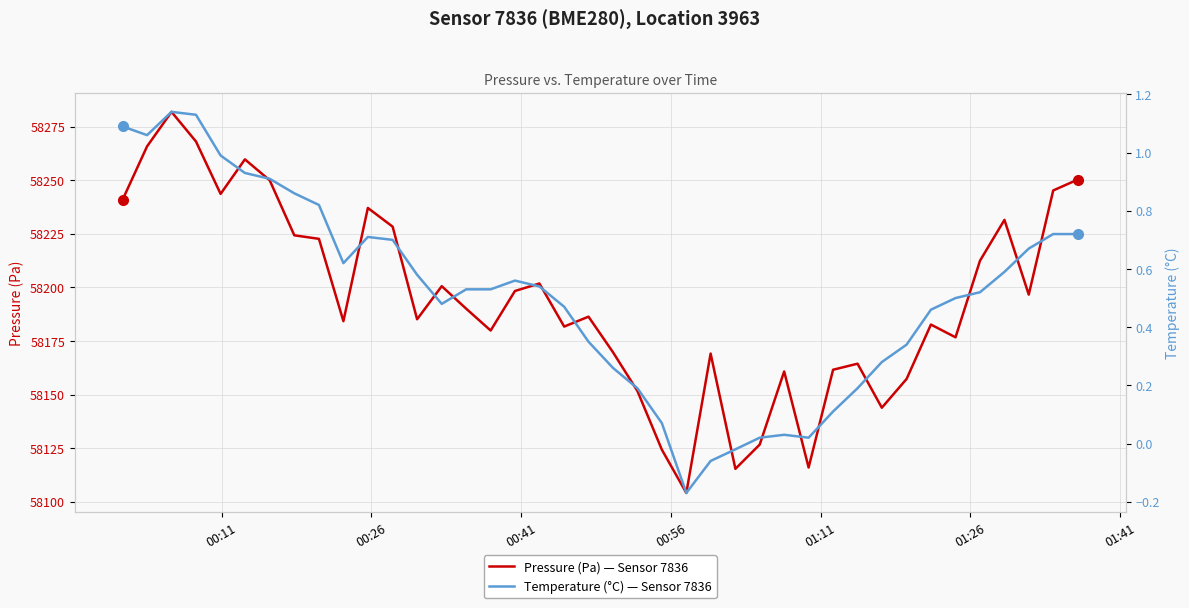

Reading left to right, extract all data points from this chart.

Pressure (Pa) — Sensor 7836: 58240.9	58265.8	58281.8	58268.0	58243.6	58259.7	58249.9	58224.3	58222.6	58184.2	58237.0	58228.3	58185.1	58200.6	58190.1	58179.9	58198.3	58201.8	58181.7	58186.3	58169.8	58151.7	58124.3	58104.1	58169.1	58115.4	58126.7	58160.8	58116.0	58161.6	58164.4	58143.9	58157.3	58182.7	58176.7	58212.4	58231.5	58196.6	58245.2	58250.3
Temperature (°C) — Sensor 7836: 1.1	1.1	1.1	1.1	1.0	0.9	0.9	0.9	0.8	0.6	0.7	0.7	0.6	0.5	0.5	0.5	0.6	0.5	0.5	0.3	0.3	0.2	0.1	-0.2	-0.1	-0.0	0.0	0.0	0.0	0.1	0.2	0.3	0.3	0.5	0.5	0.5	0.6	0.7	0.7	0.7